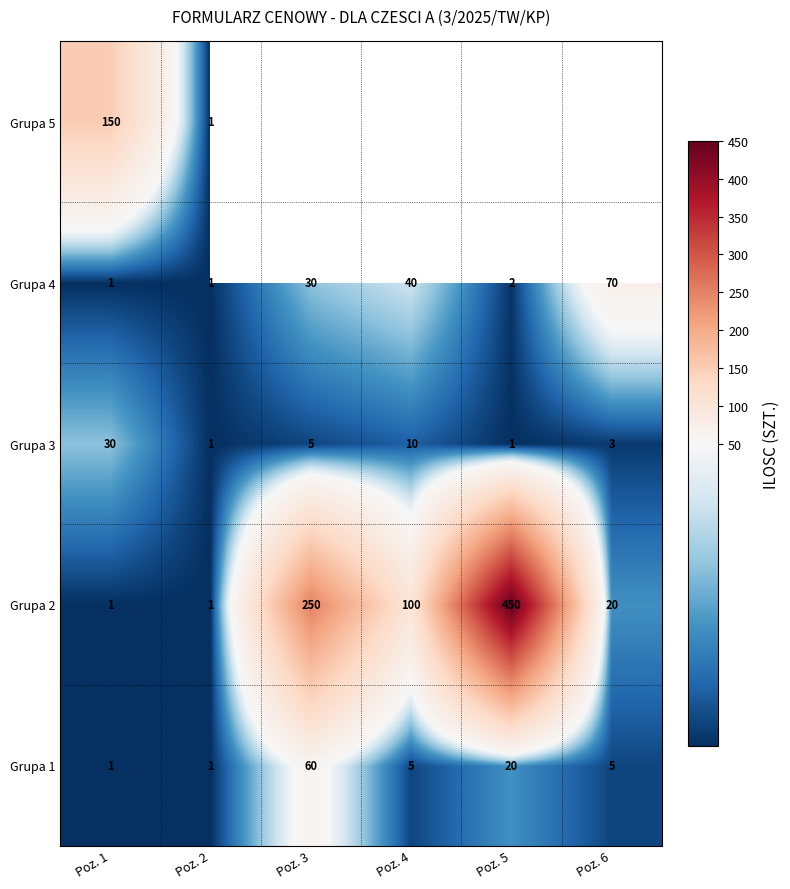

The Grupa 4 series shows 44.7 at Poz. 6. True or false?

False